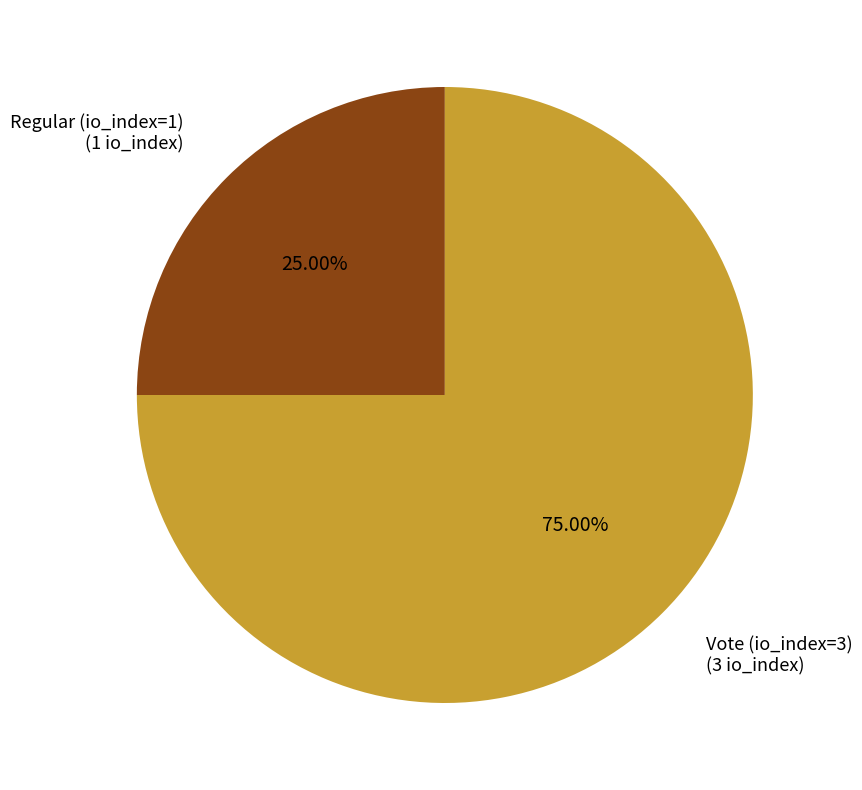

Is there any slice that represents more than half of the pie?

Yes